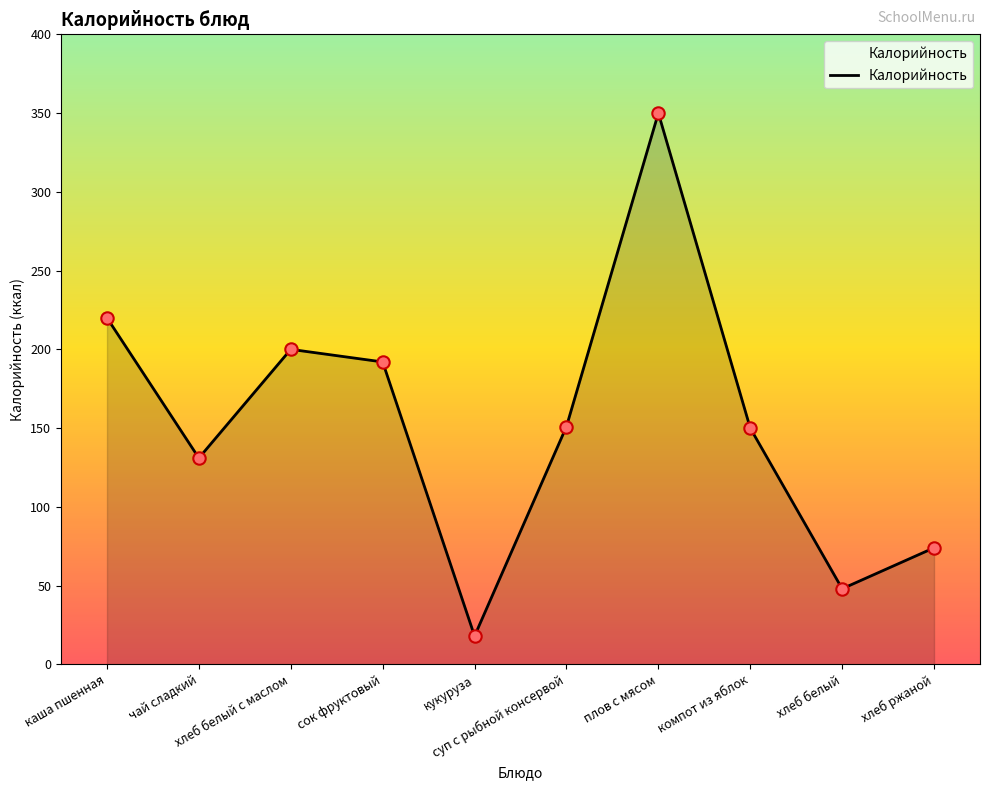

What is the change in value from чай сладкий to хлеб белый с маслом?

+69